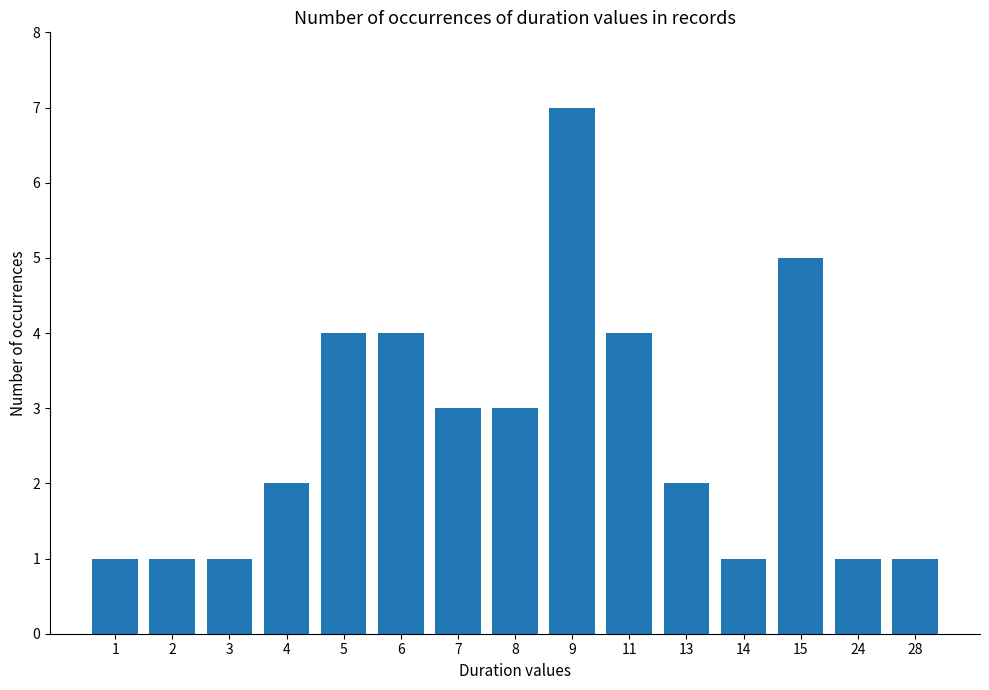

What is the value of the 15th bar from the left?

1